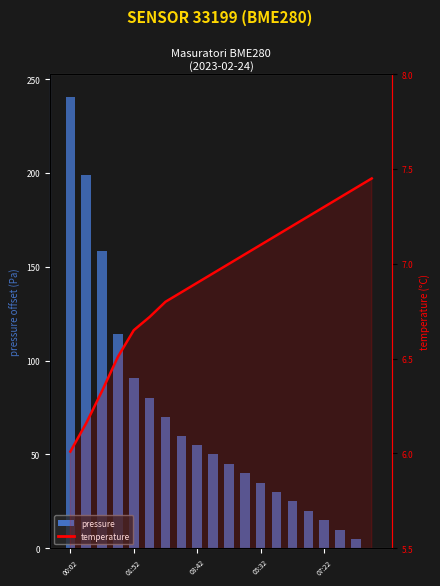

Between 01:52 and 13, which series saw the biggest shift?

pressure (Pa - offset)